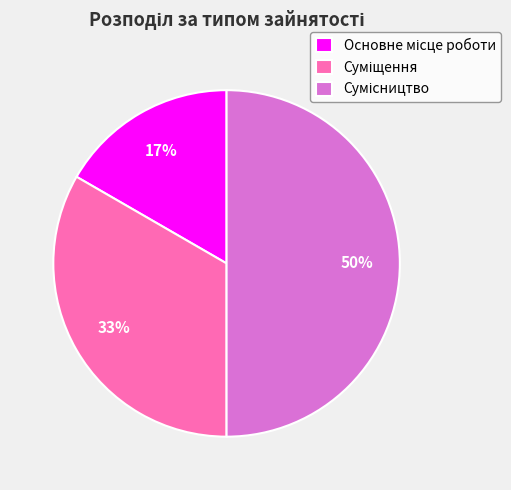

Count the number of slices in the pie.

3